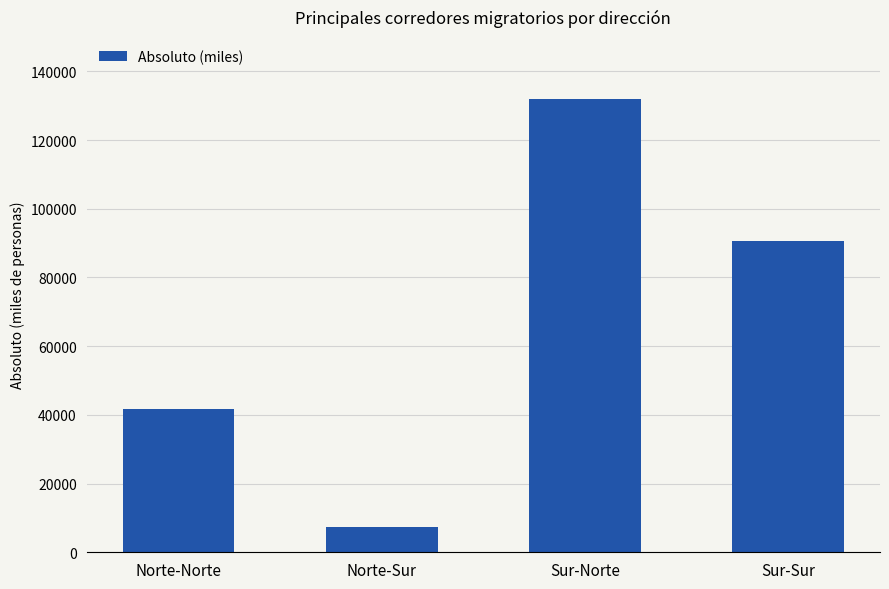

The value at Norte-Norte is 59793.2. True or false?

False